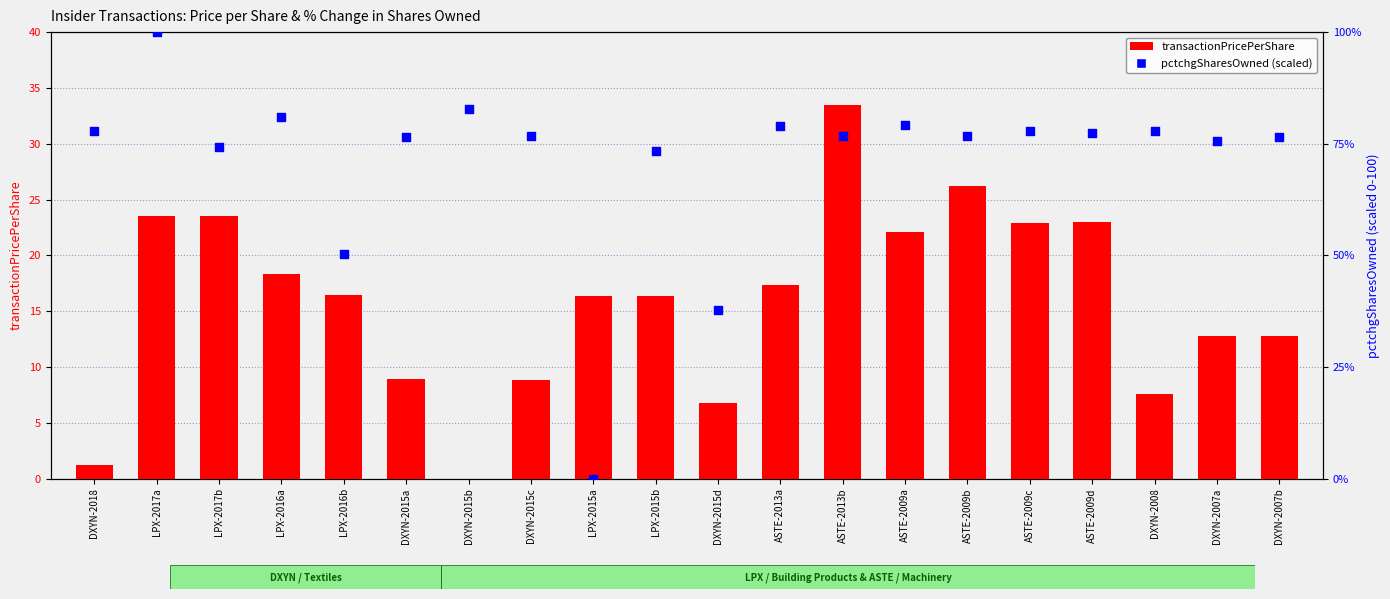

Which series has the widest spread of Y values?

pctchgSharesOwned (scaled)